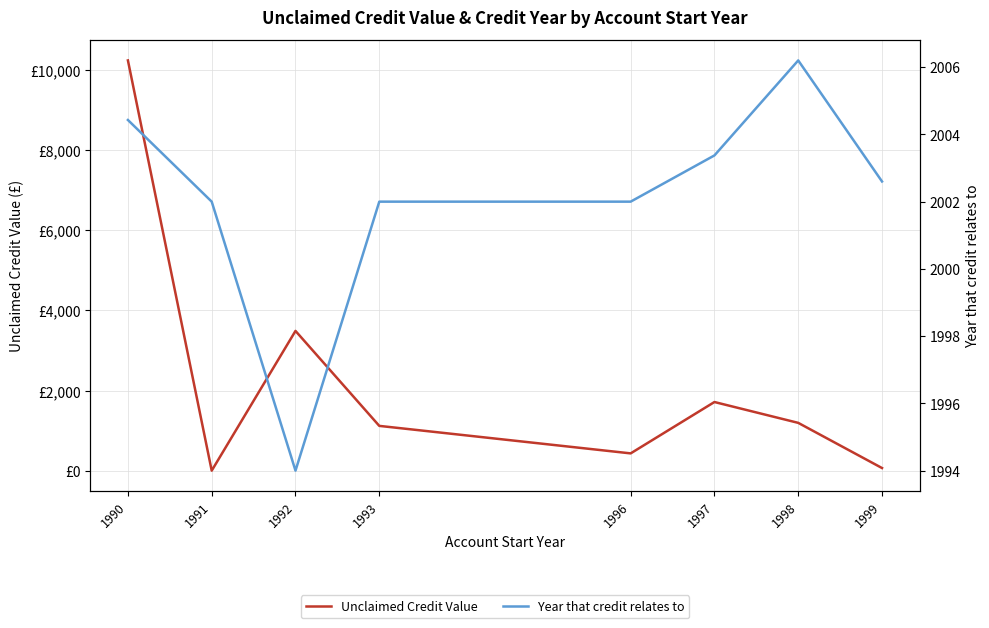

What value does the Year that credit relates to series have at 1991?

2002.0